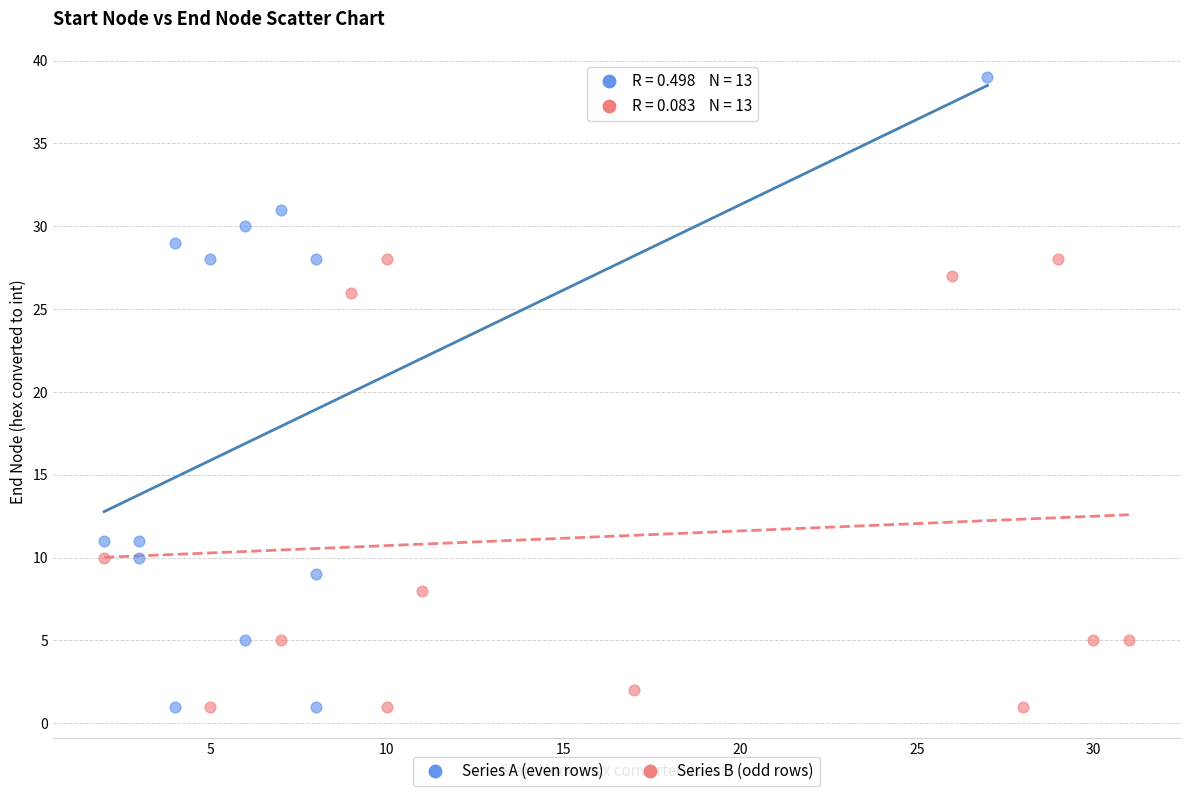

Which series reaches the maximum Y coordinate?

Series A (even rows)